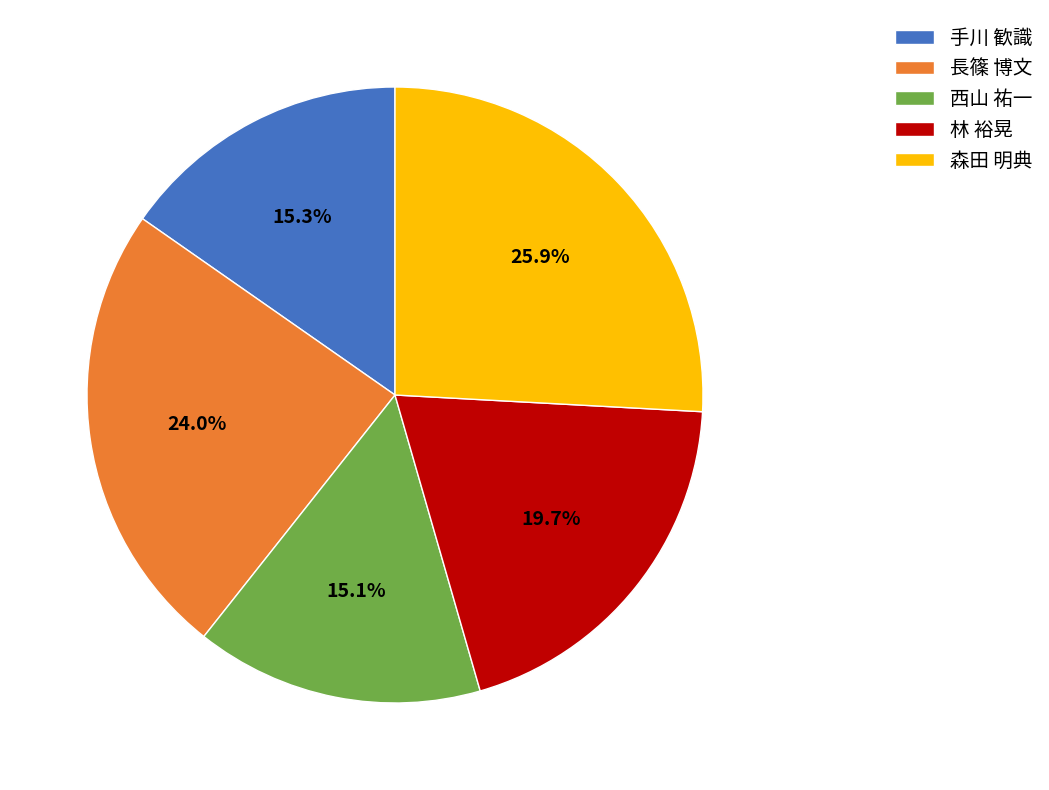

Combined, do 森田 明典 and 林 裕晃 account for over 50%?

No